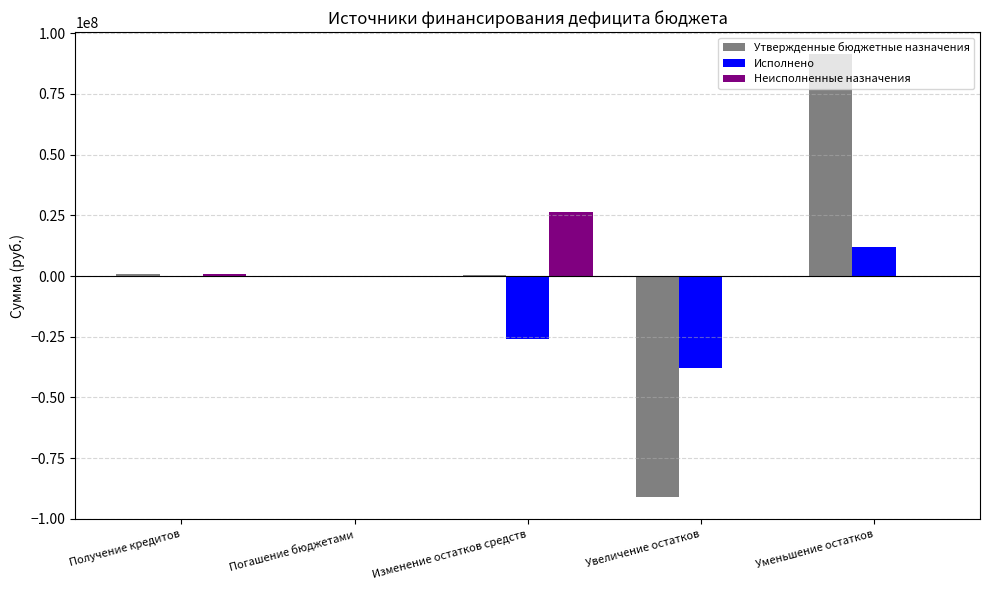

Which category has the highest value across all series?

Уменьшение остатков